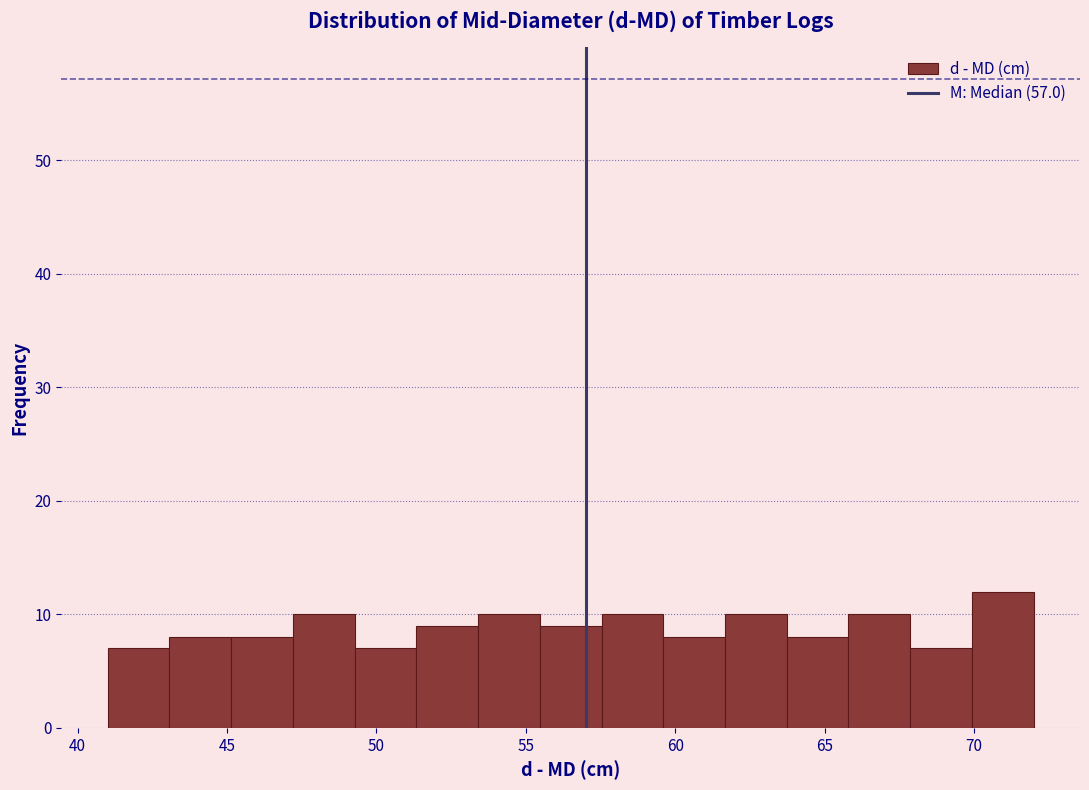

Reading left to right, list every bar in this chart as the range it spans on the x-axis followed by its height. Neither the bar edges nor the heights are printed on the chart, so give them approximately, as read against the axes.

41.0 to 43.0: 7
43.0 to 45.0: 8
45.0 to 47.0: 8
47.0 to 49.5: 10
49.5 to 51.5: 7
51.5 to 53.5: 9
53.5 to 55.5: 10
55.5 to 57.5: 9
57.5 to 59.5: 10
59.5 to 61.5: 8
61.5 to 63.5: 10
63.5 to 66.0: 8
66.0 to 68.0: 10
68.0 to 70.0: 7
70.0 to 72.0: 12